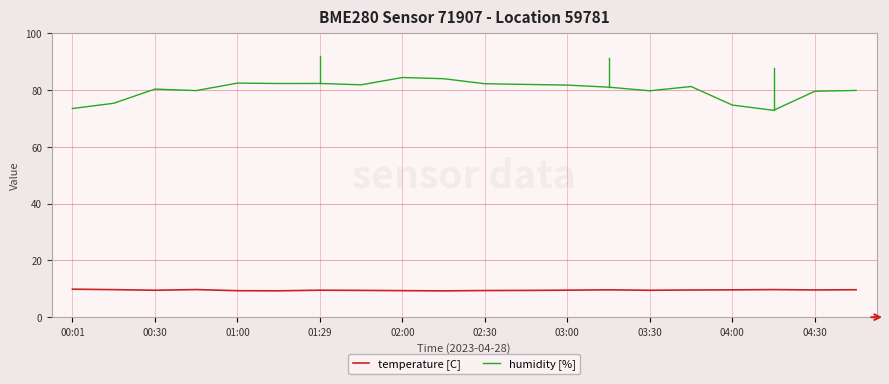

What is the label of the 7th point from the left?

01:29